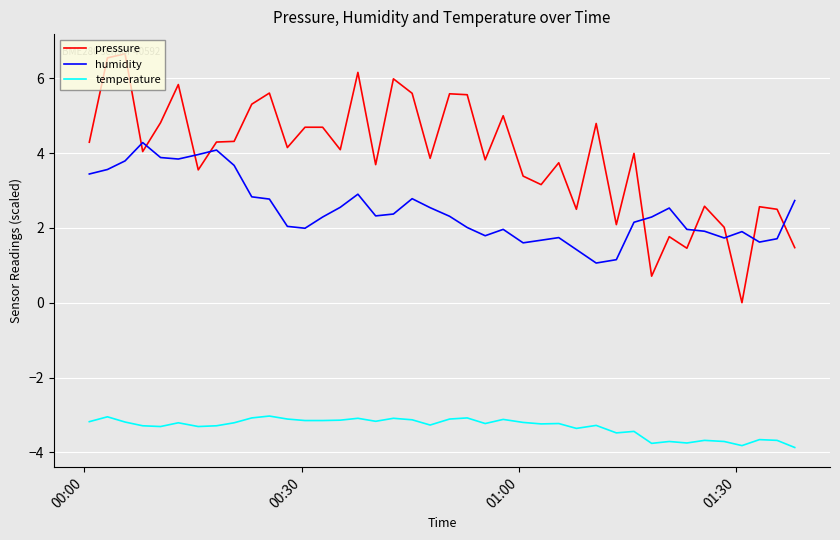

Rank the series by their average value, from lowest to highest.

temperature, humidity, pressure